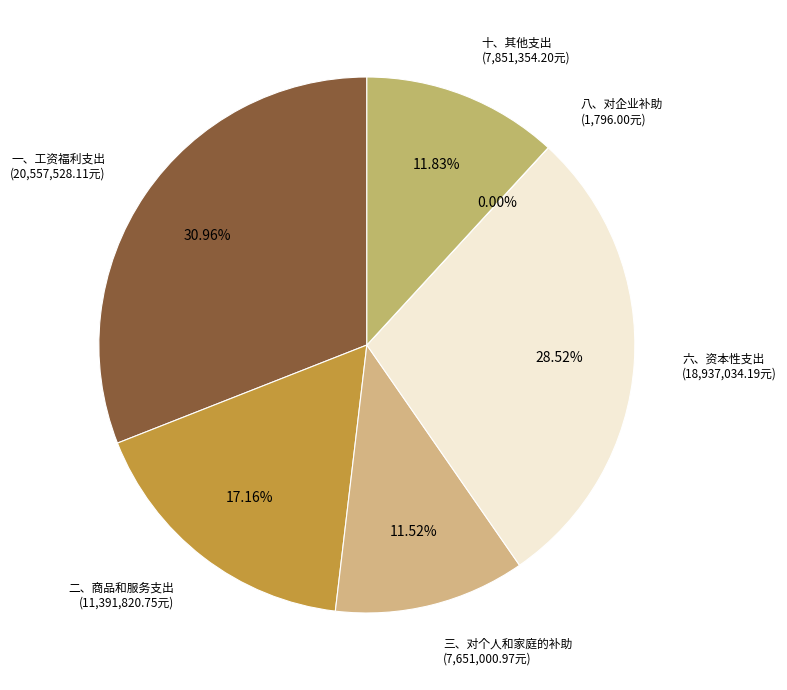

What is the largest slice in the pie chart?

一、工资福利支出